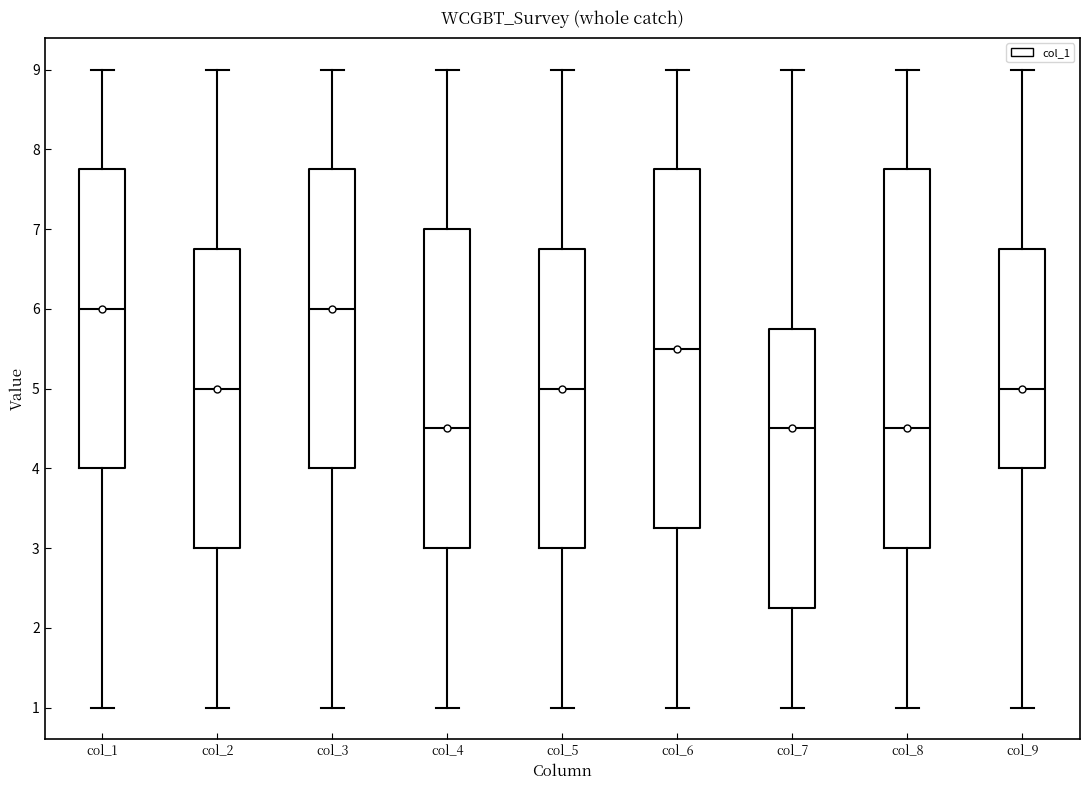

Which box is the tallest, from its lower edge to its upper edge?

col_8